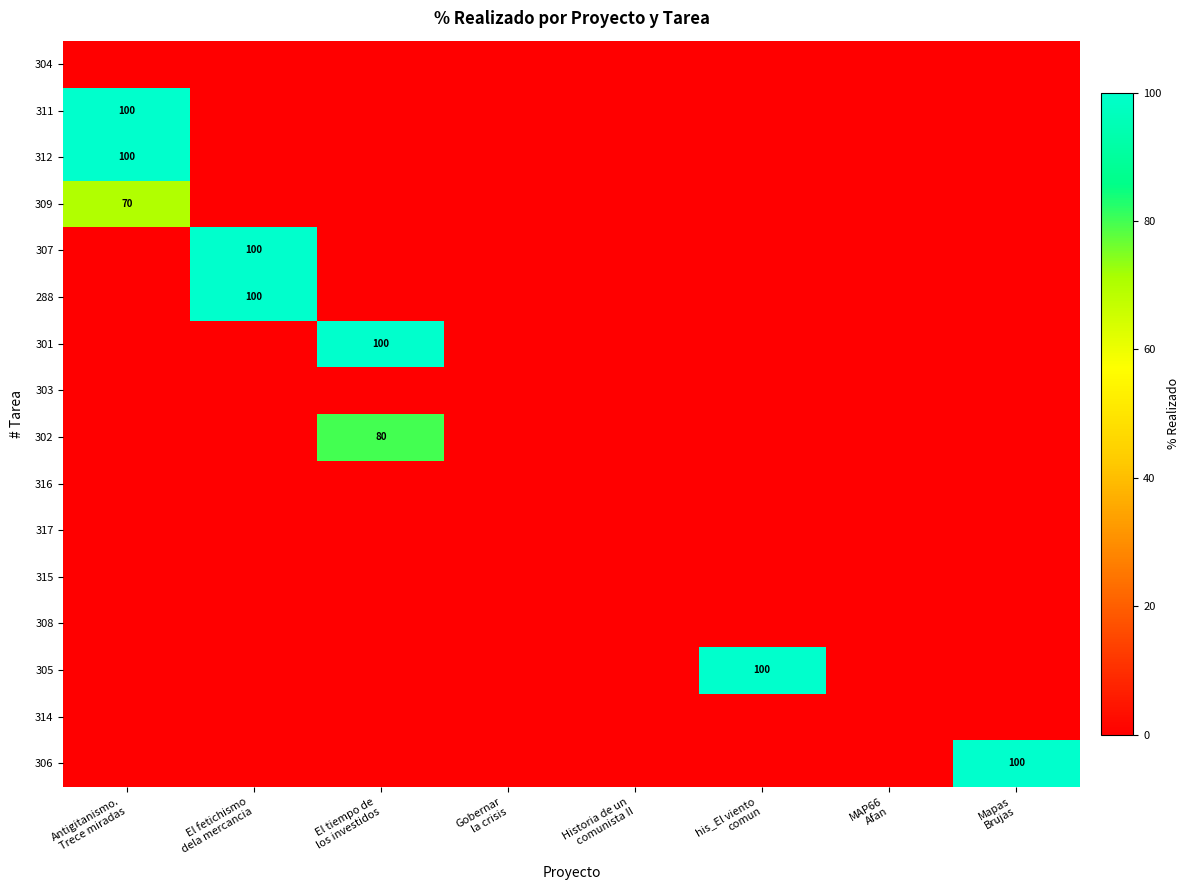

Where is 306 nearest to the value 50?

Antigitanismo. Trece miradas